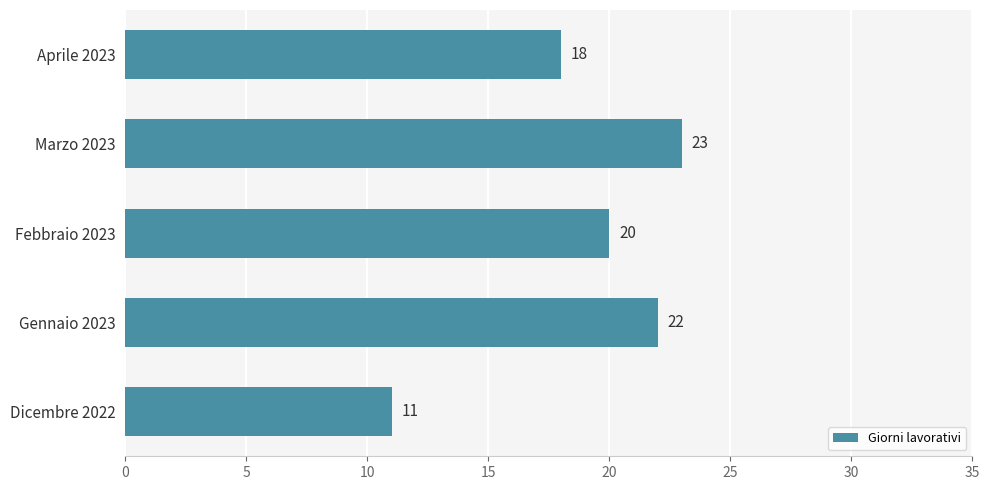

Count the number of data series in this chart.

1